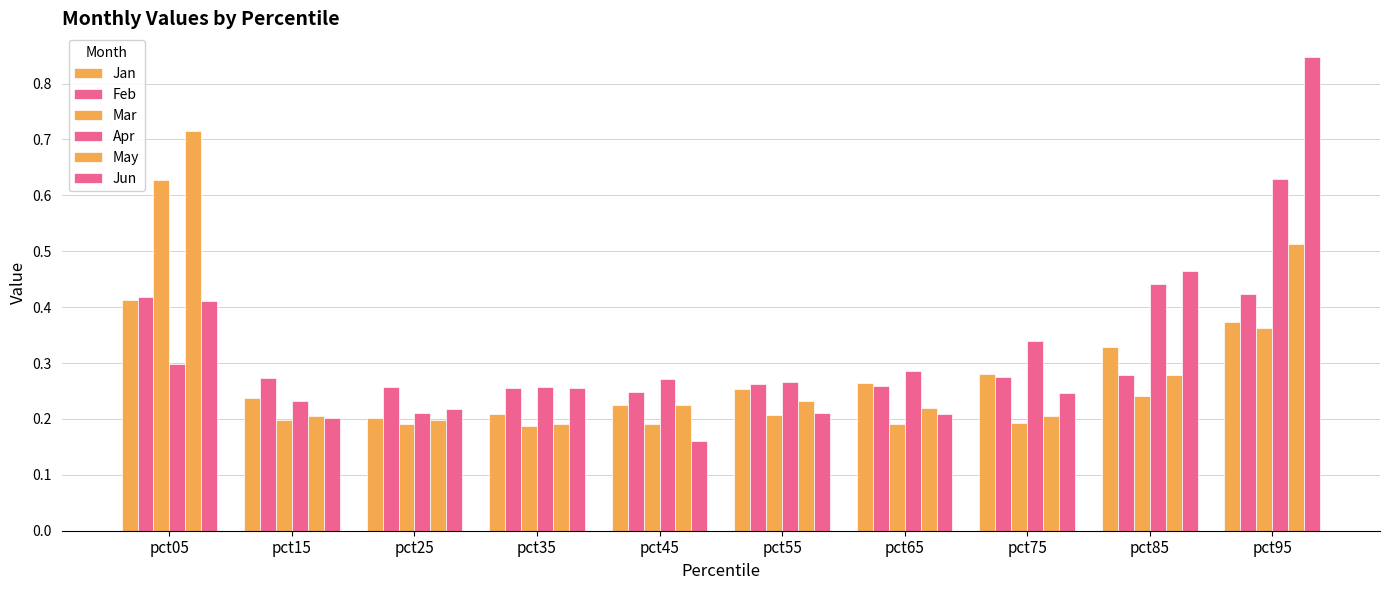

At which label is Jun closest to 0?

pct45